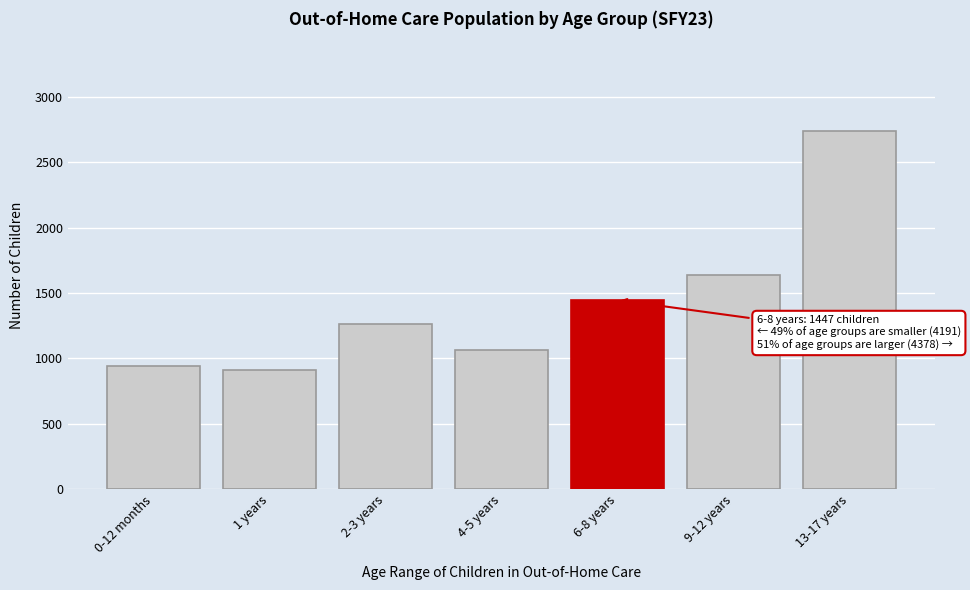

Reading left to right, extract all data points from this chart.

0-12 months=946	1 years=914	2-3 years=1266	4-5 years=1065	6-8 years=1447	9-12 years=1638	13-17 years=2740